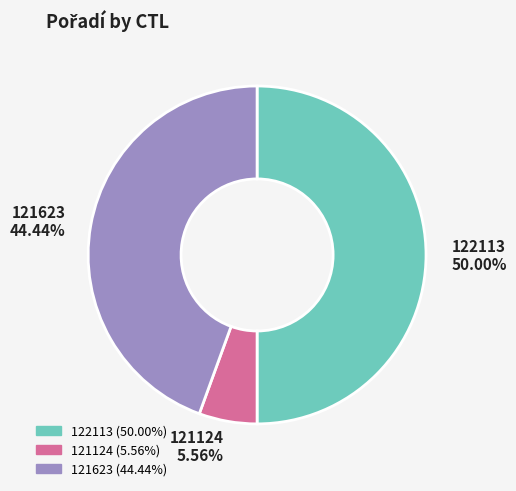

Which has a higher value, 121124 or 122113?

122113